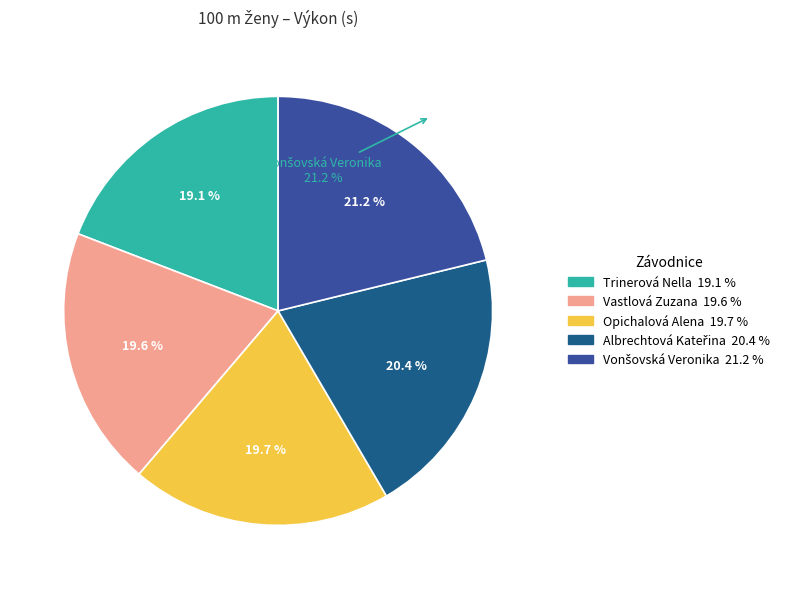

True or false: Vonšovská Veronika accounts for 27% of the total.

False